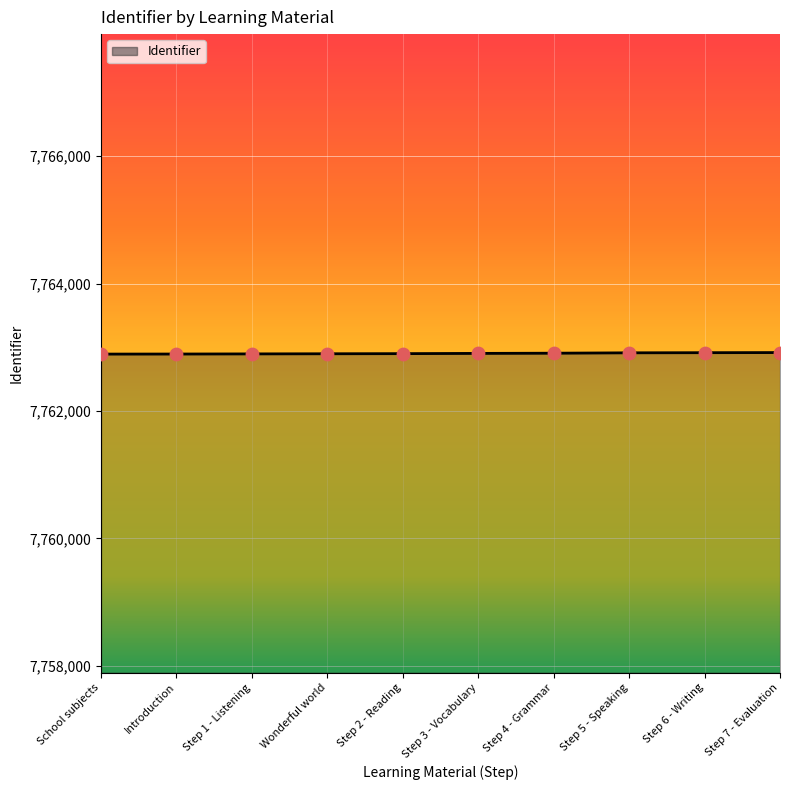

What is the ratio of the value at Step 5 - Speaking to the value at Step 1 - Listening?

1.0